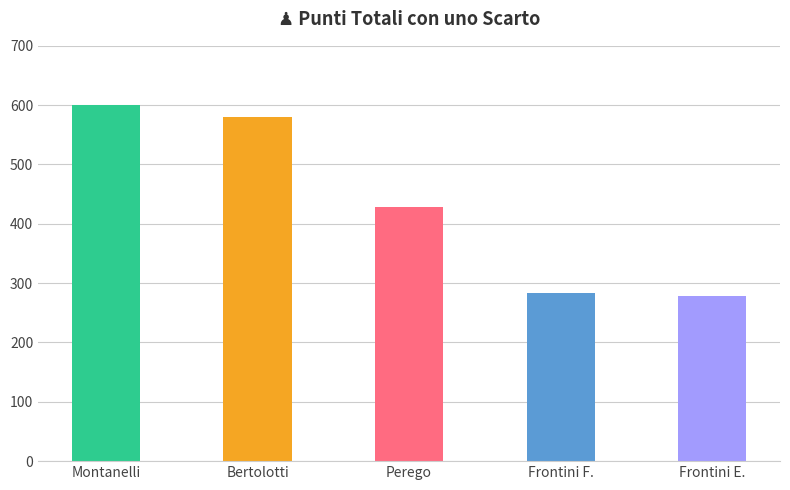

Reading right to left, extract all data points from this chart.

Frontini E.=279	Frontini F.=284	Perego=429	Bertolotti=580	Montanelli=600